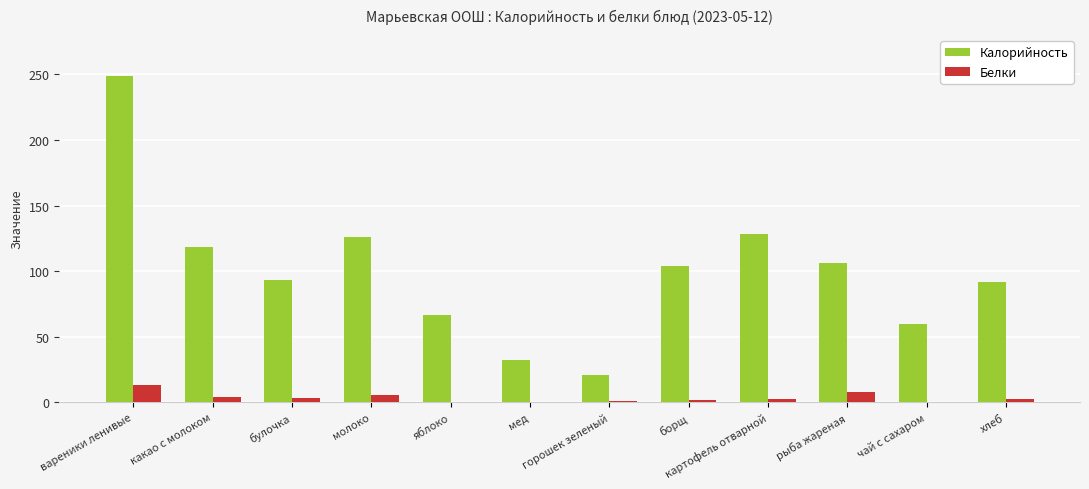

Which series changed the most between какао с молоком and хлеб?

Калорийность